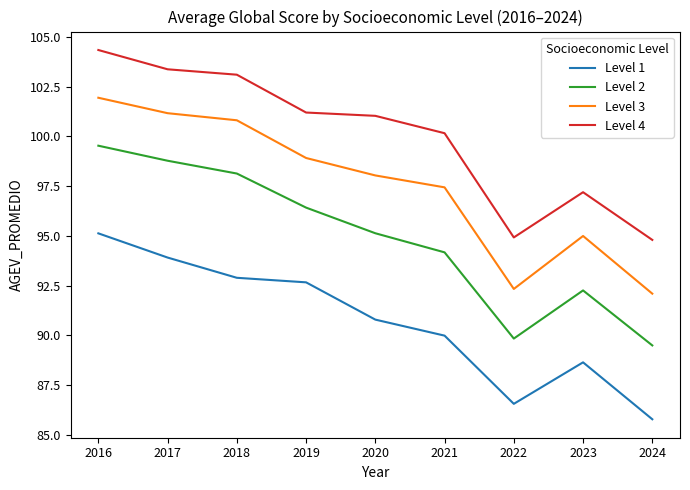

How many categories are shown in the chart?

9